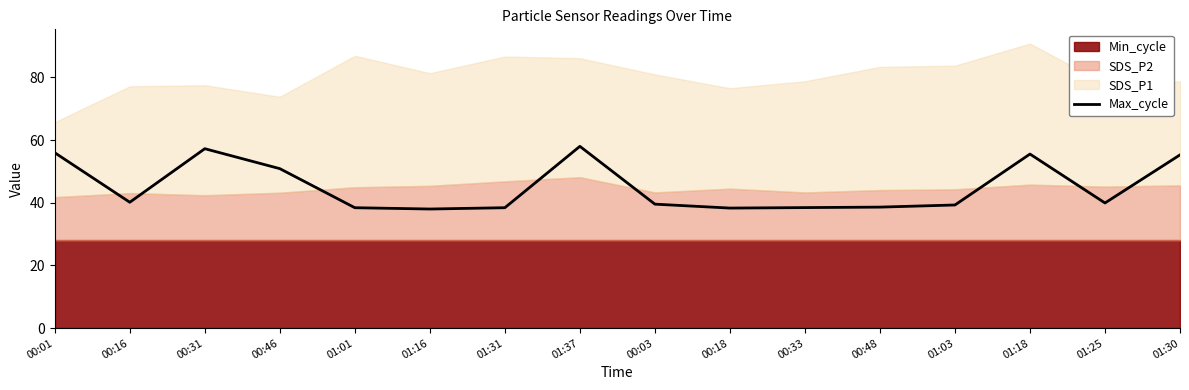

True or false: the data shows 38.0 at 01:16.

True